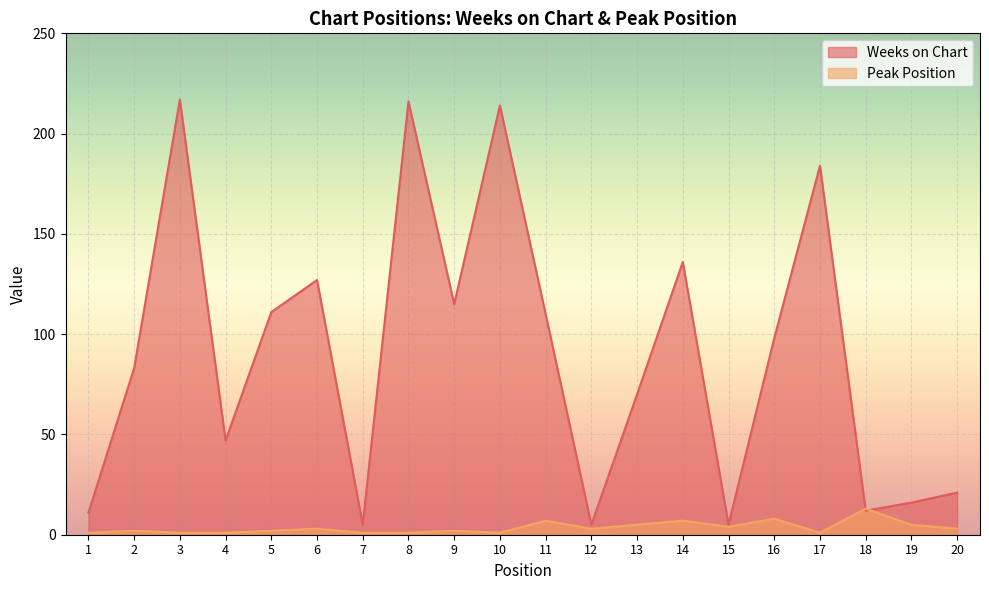

List the series in order of their peak value, highest first.

Weeks on Chart, Peak Position